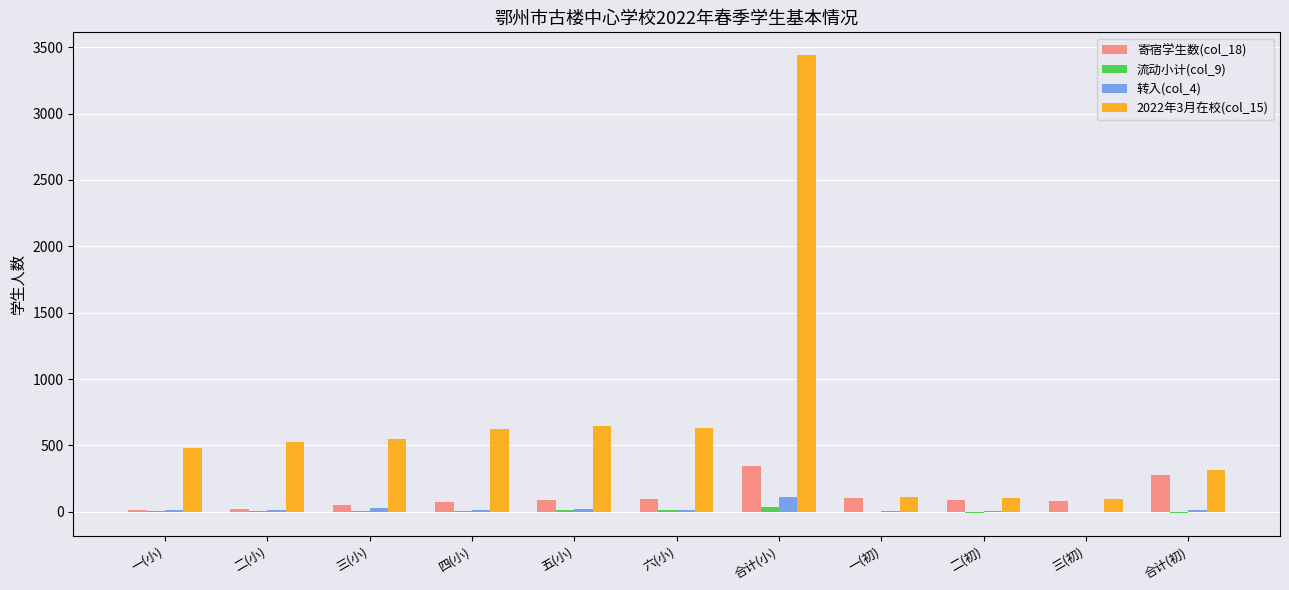

Is it true that 2022年3月在校(col_15) equals 111 at 合计(初)?

False